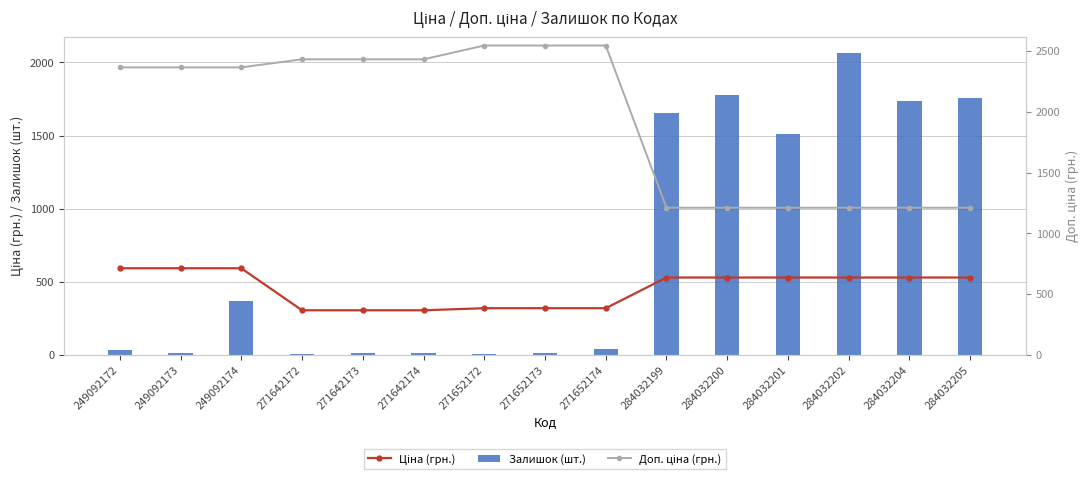

What is the maximum value for Ціна (грн.)?

591.6